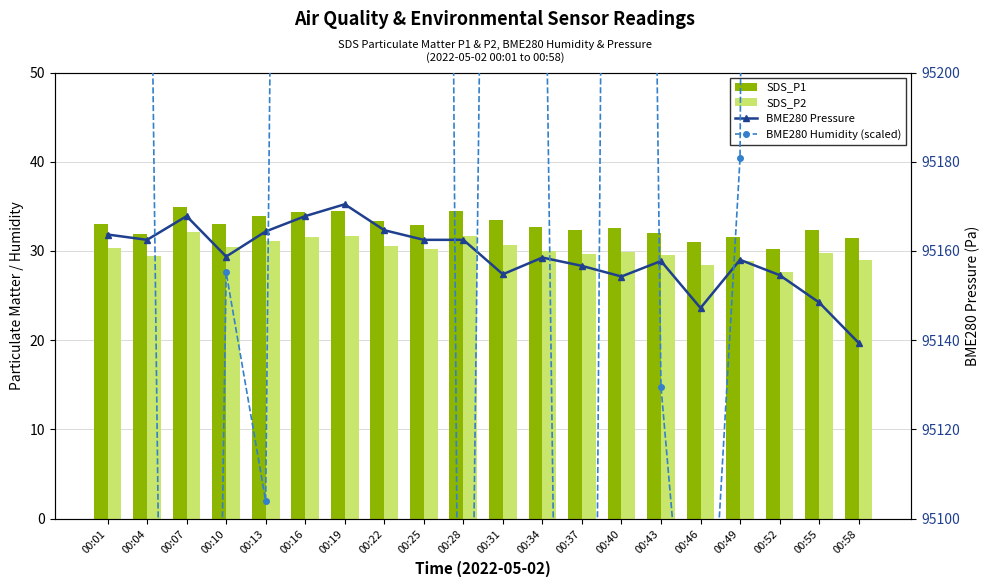

How many data points in SDS_P1 are less than 32?

6